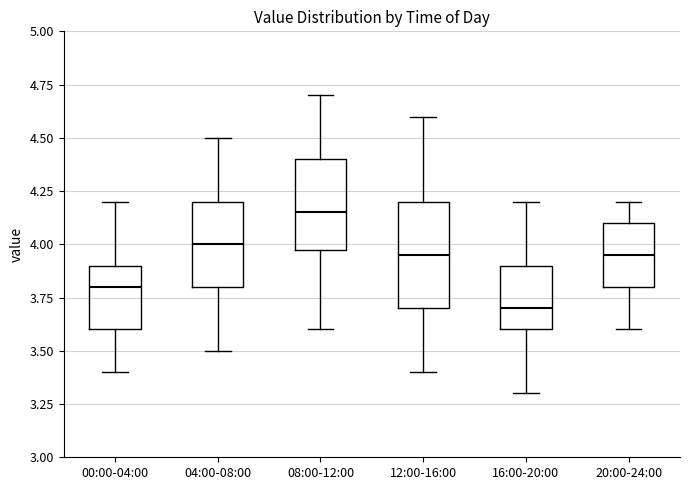

Where is the upper edge of the box for 12:00-16:00 on the y-axis? The values are not printed on the chart, so give them approximately, as read against the axis.

4.20